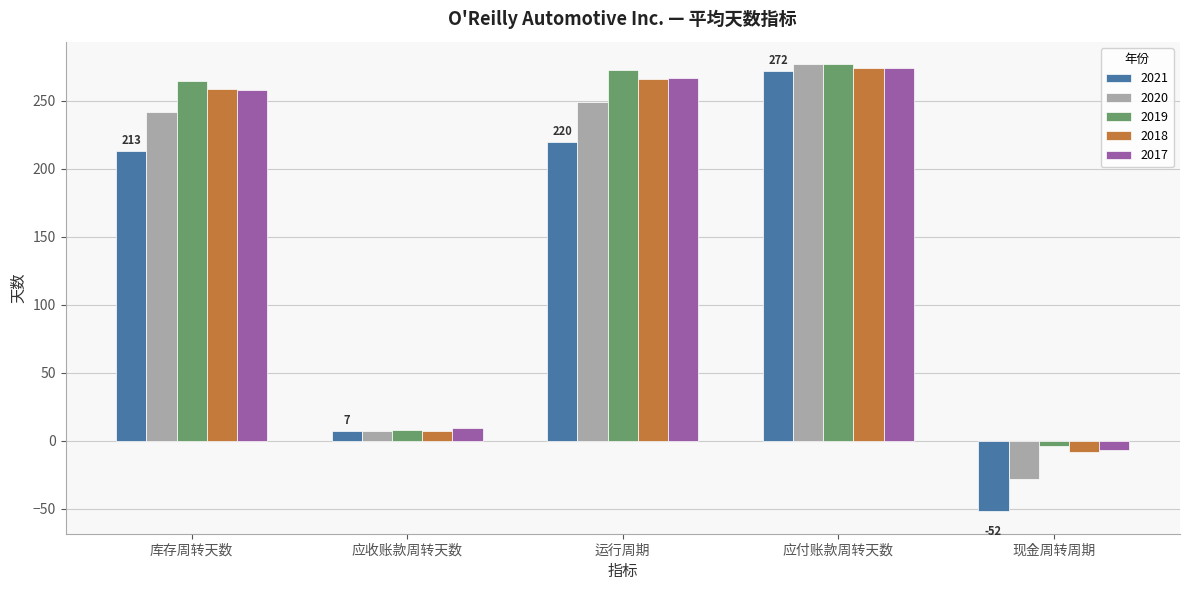

Reading right to left, transcribe all the data shown in this chart.

2021: 现金周转周期=-52	应付账款周转天数=272	运行周期=220	应收账款周转天数=7	库存周转天数=213
2020: 现金周转周期=-28	应付账款周转天数=277	运行周期=249	应收账款周转天数=7	库存周转天数=242
2019: 现金周转周期=-4	应付账款周转天数=277	运行周期=273	应收账款周转天数=8	库存周转天数=265
2018: 现金周转周期=-8	应付账款周转天数=274	运行周期=266	应收账款周转天数=7	库存周转天数=259
2017: 现金周转周期=-7	应付账款周转天数=274	运行周期=267	应收账款周转天数=9	库存周转天数=258